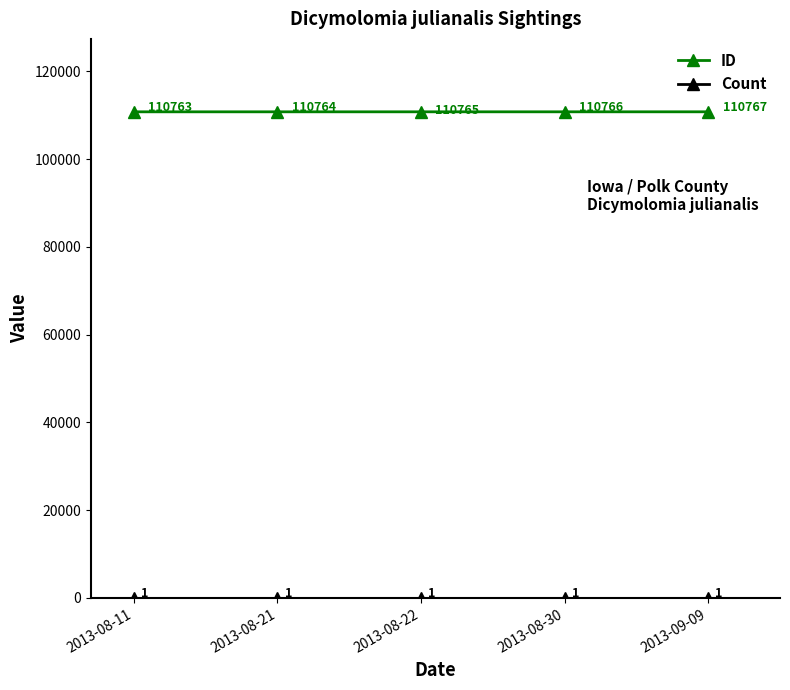

How many ID values are between 110764 and 110766?

3